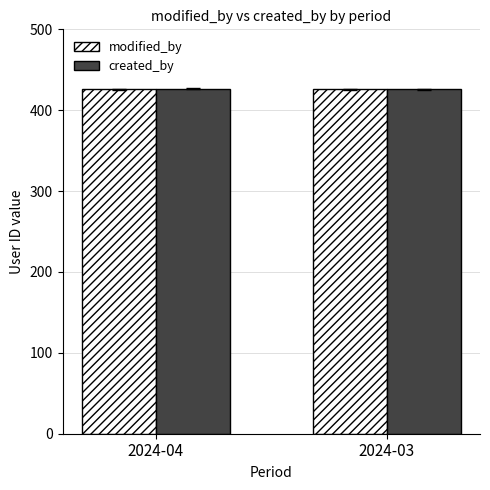

What is the sum of all created_by values?

852.5